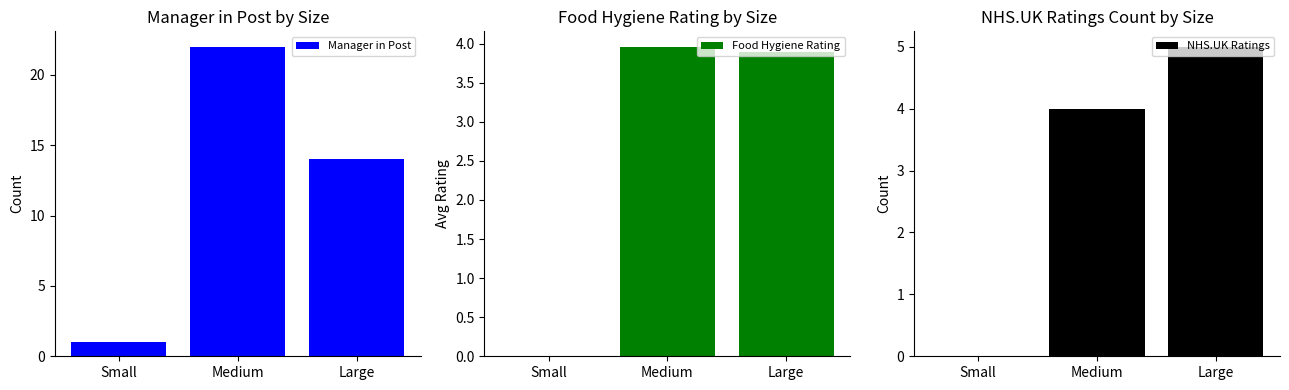

How many data points in NHS.UK Ratings are above 4?

1